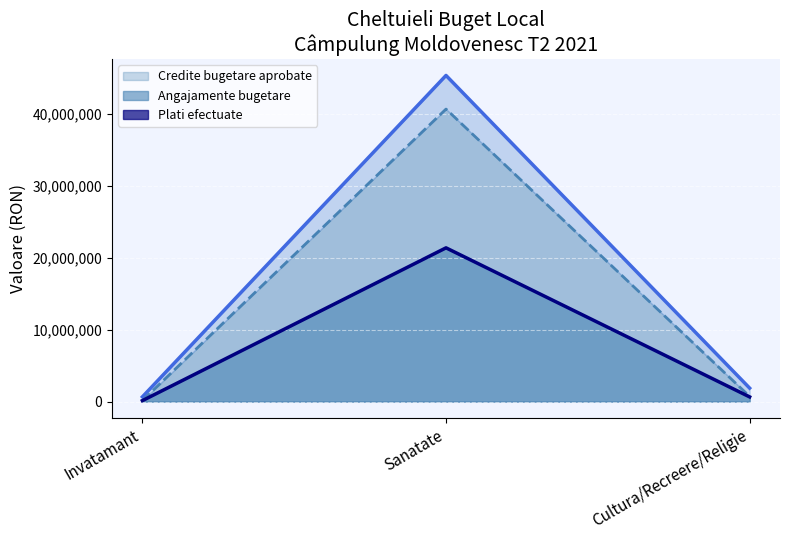

Is it true that Plati efectuate equals 28924156 at Spitale generale?

False